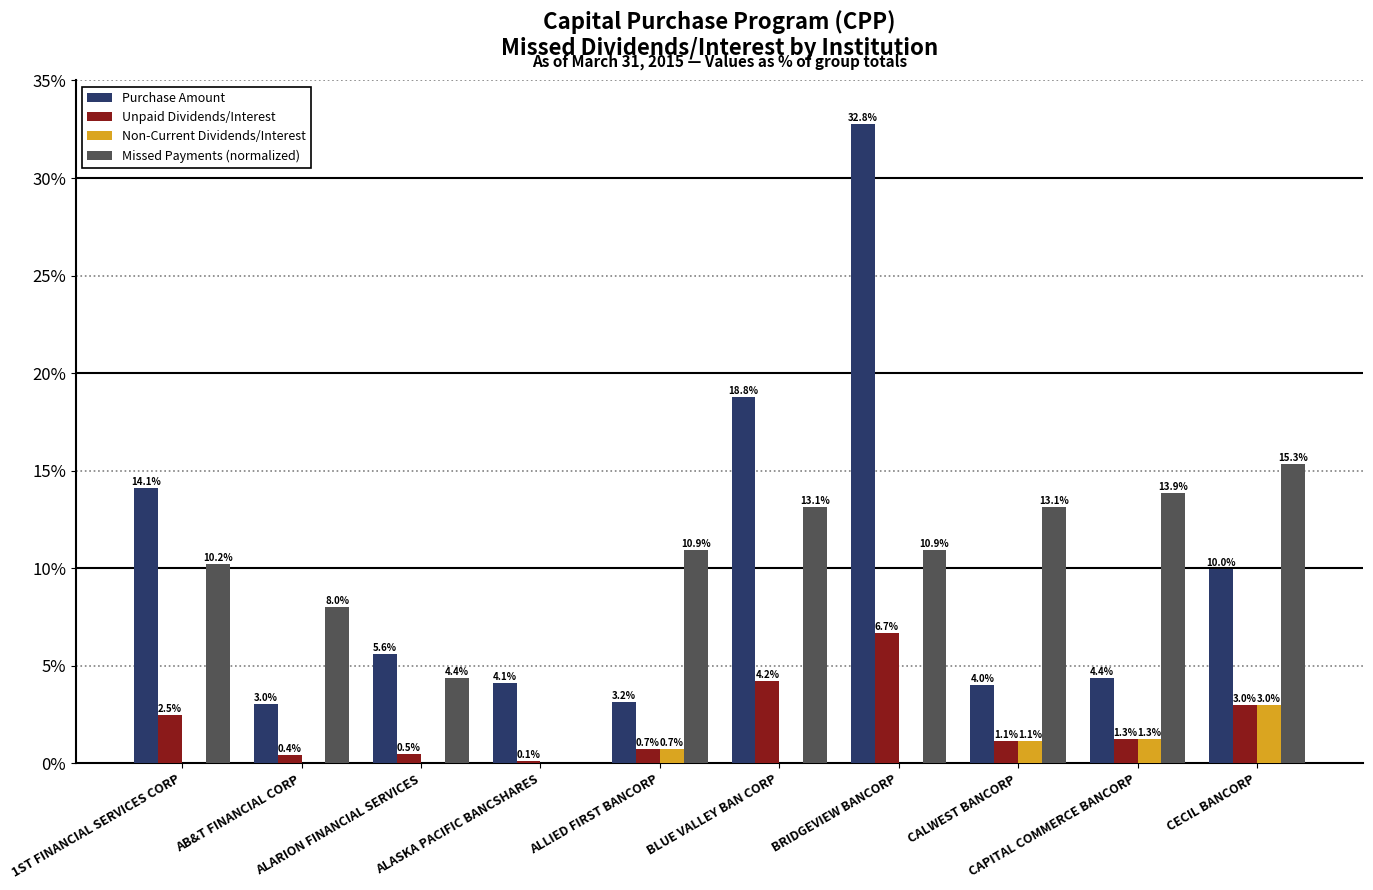

True or false: Purchase Amount has a value of 20.9 at BRIDGEVIEW BANCORP.

False